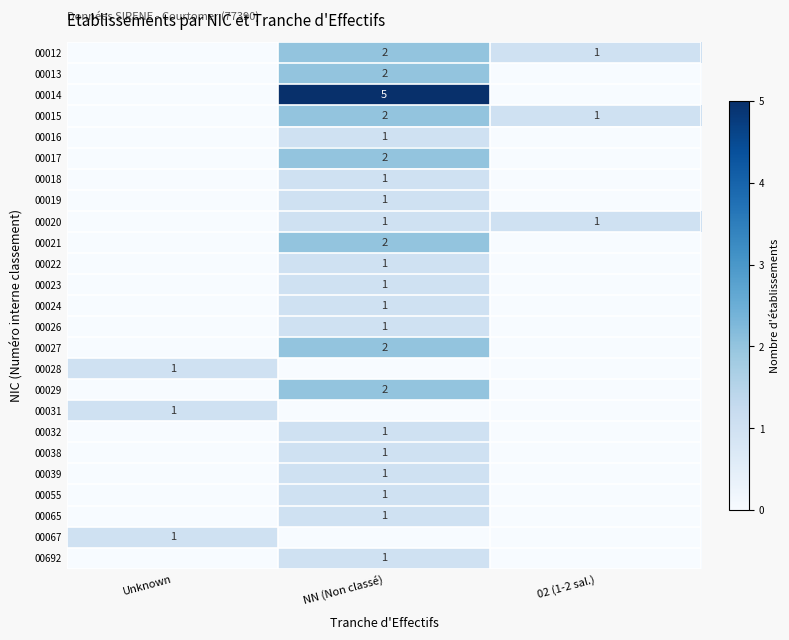

How many data points does each series have?

3